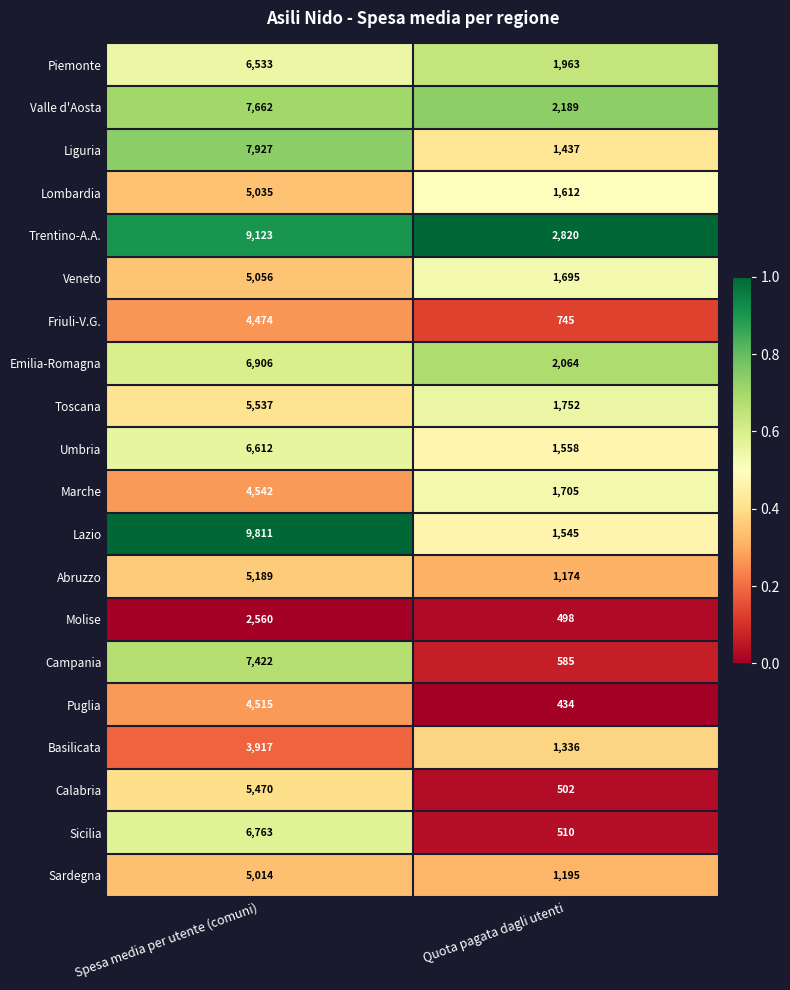

What is the average value of the Lombardia series?

3324